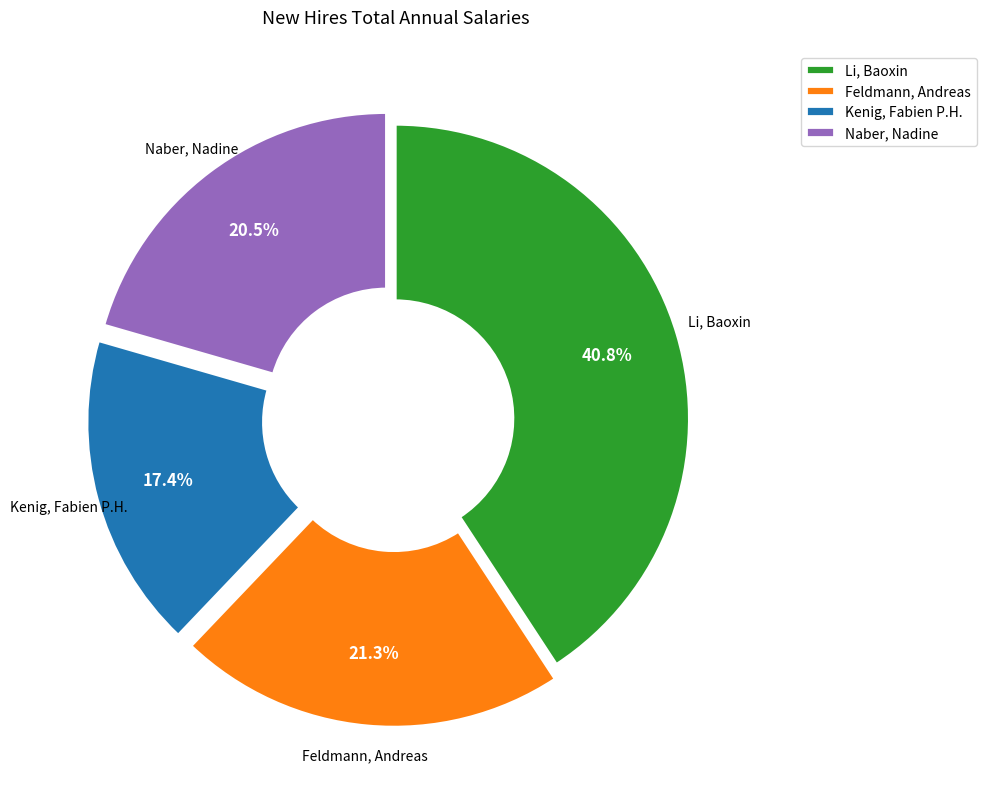

Which has a higher value, Li, Baoxin or Naber, Nadine?

Li, Baoxin